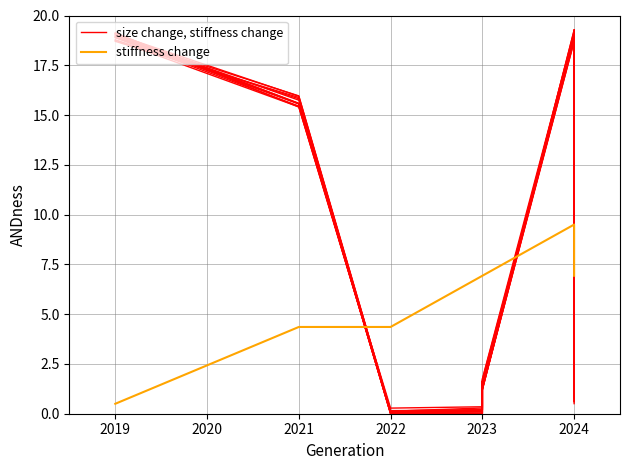

What is the sum of all stiffness change values?

55.9